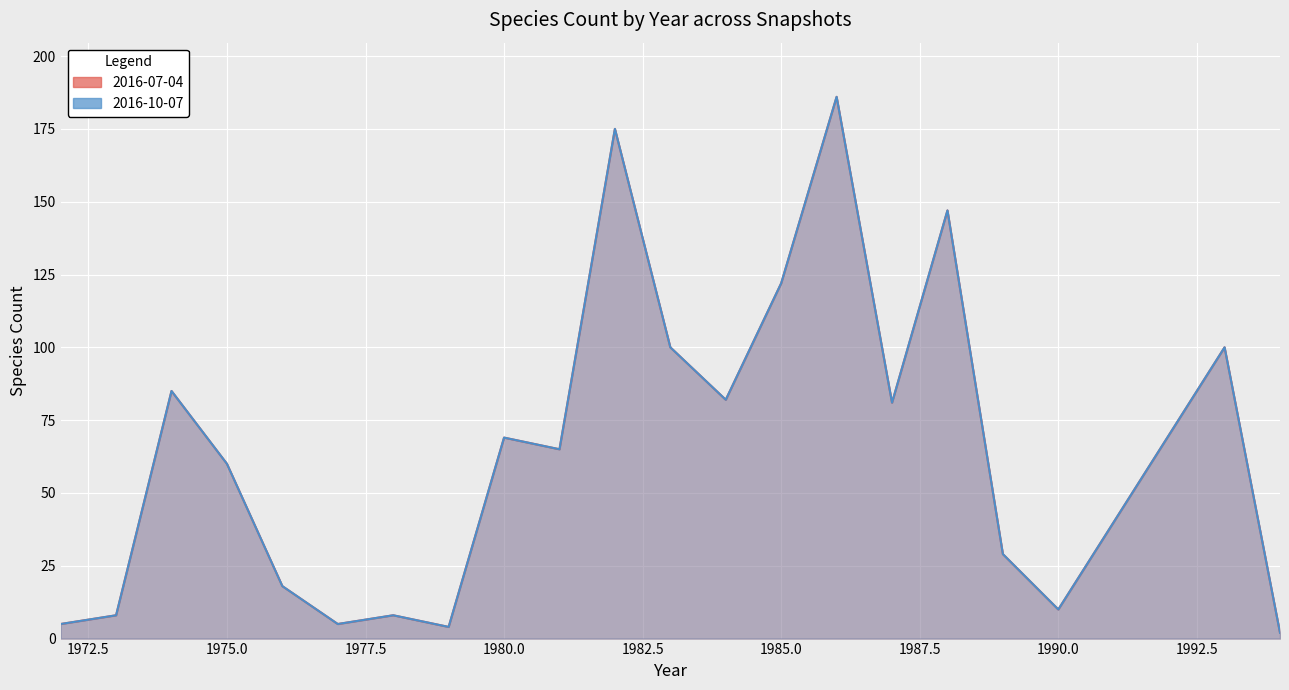

The value of 2016-10-07 at 1987 is 81. True or false?

True